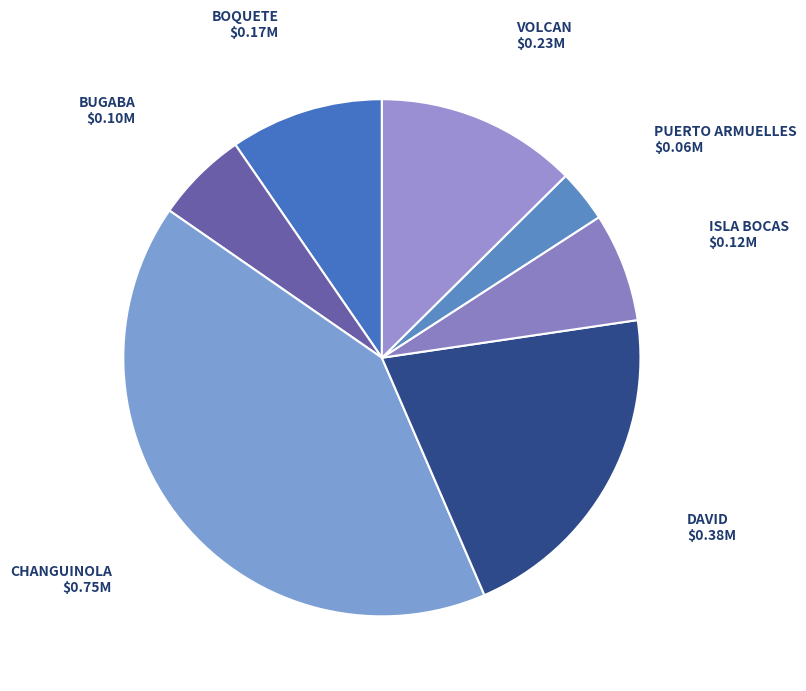

Count the number of slices in the pie.

7